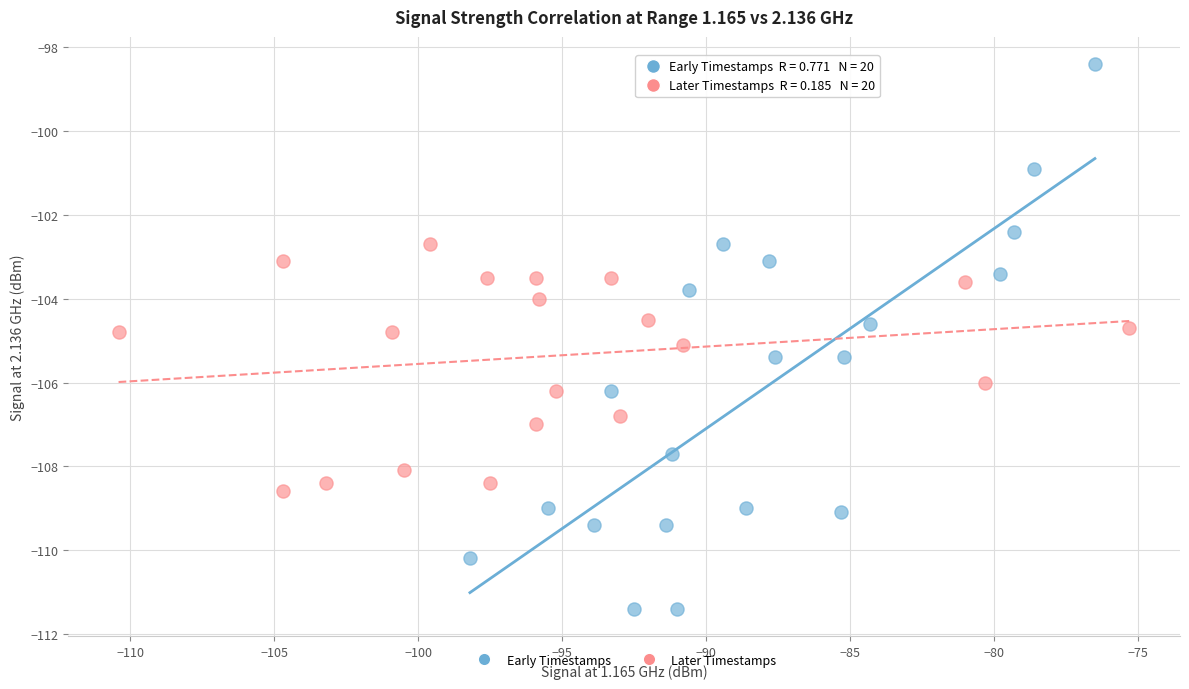

Which series contains the lowest Y value?

Early Timestamps